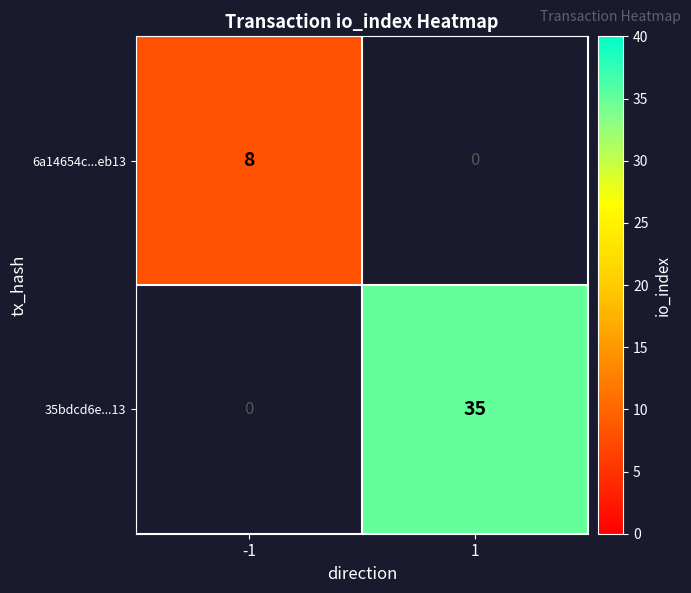

The value of 35bdcd6e...13 at 1 is 56. True or false?

False